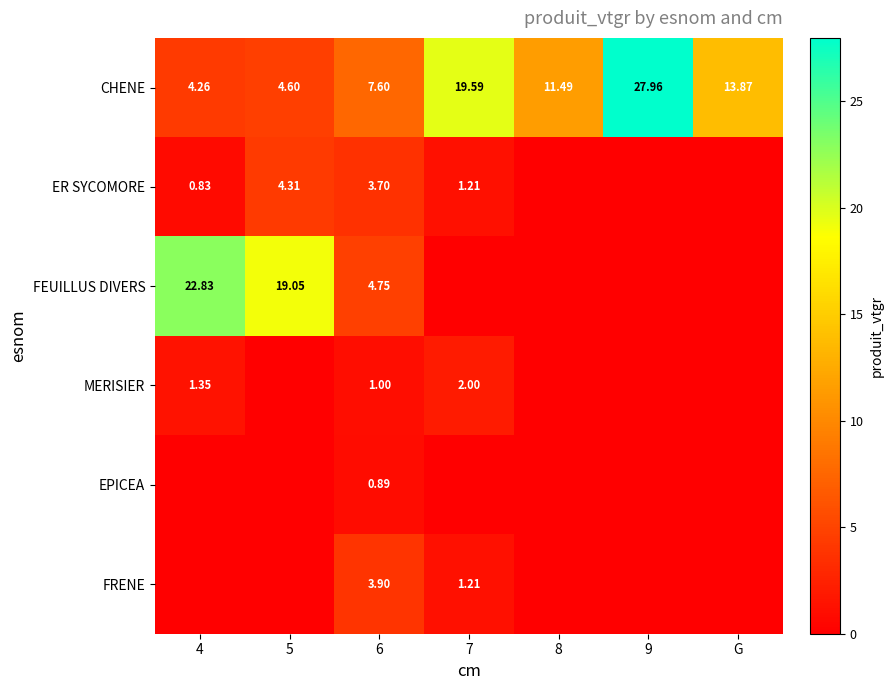

At which label is CHENE closest to 16?

G